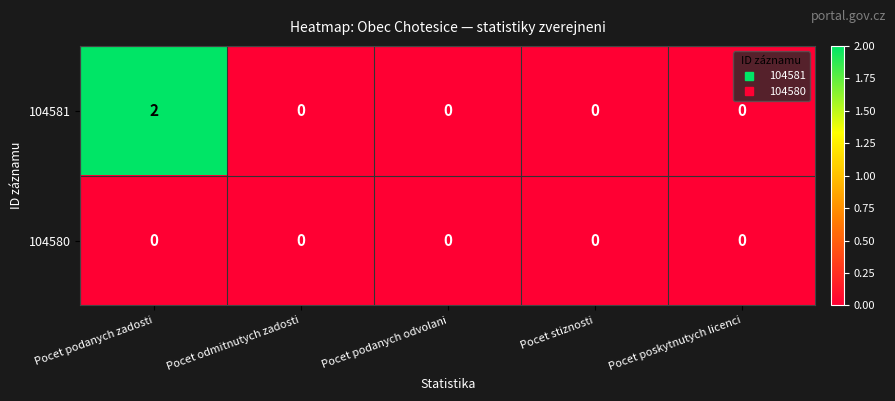

Which category has the highest value across all series?

Pocet podanych zadosti